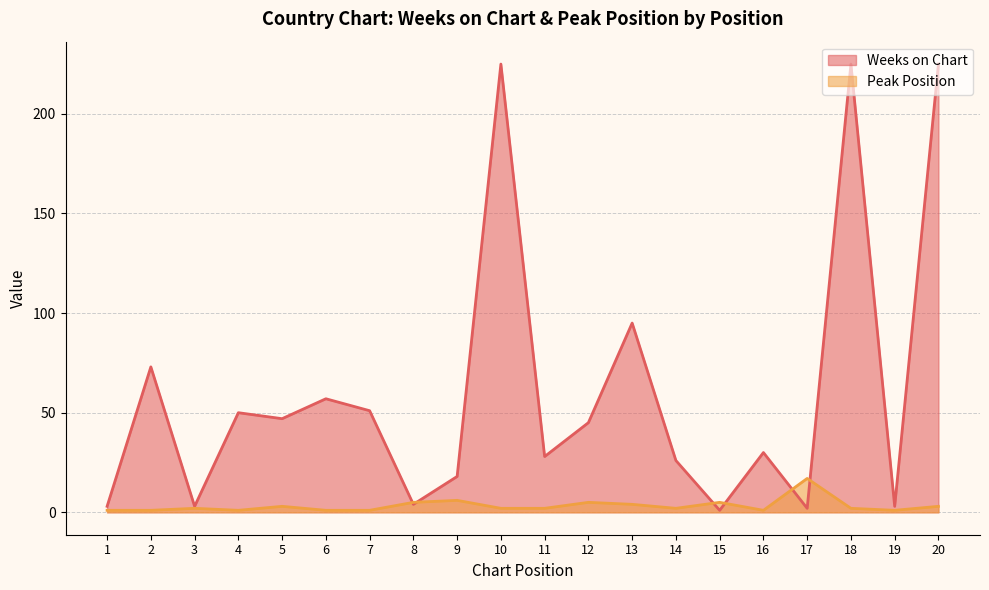

Reading left to right, list all the values displayed in this chart.

Weeks on Chart: 1=3	2=73	3=3	4=50	5=47	6=57	7=51	8=4	9=18	10=225	11=28	12=45	13=95	14=26	15=1	16=30	17=2	18=225	19=3	20=225
Peak Position: 1=1	2=1	3=2	4=1	5=3	6=1	7=1	8=5	9=6	10=2	11=2	12=5	13=4	14=2	15=5	16=1	17=17	18=2	19=1	20=3